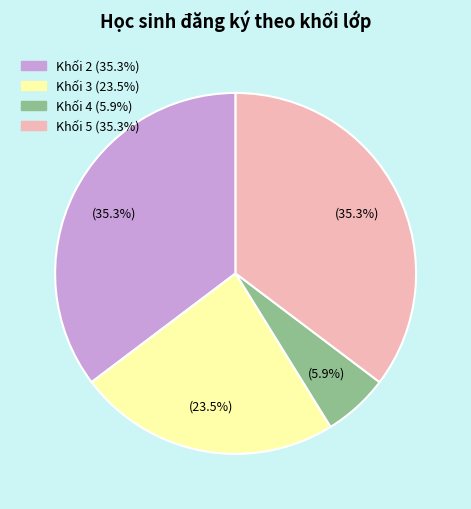

Is there any slice that represents more than half of the pie?

No